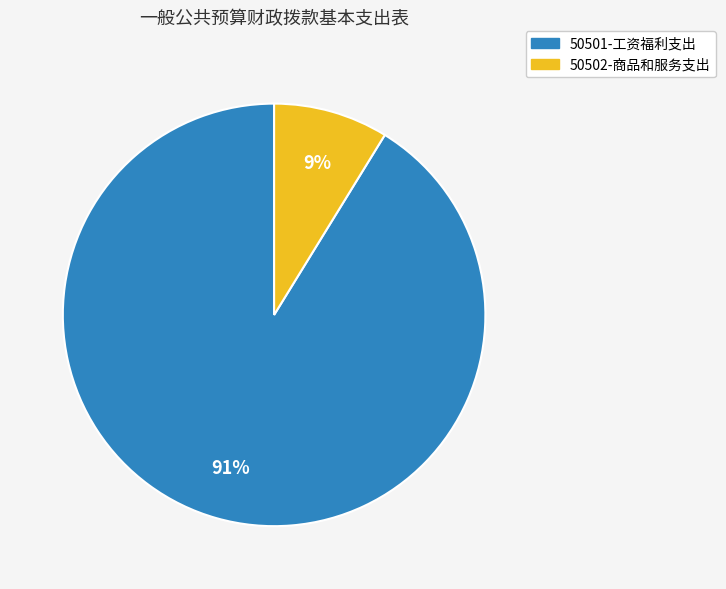

To the nearest percent, what is the average slice percentage?

50%